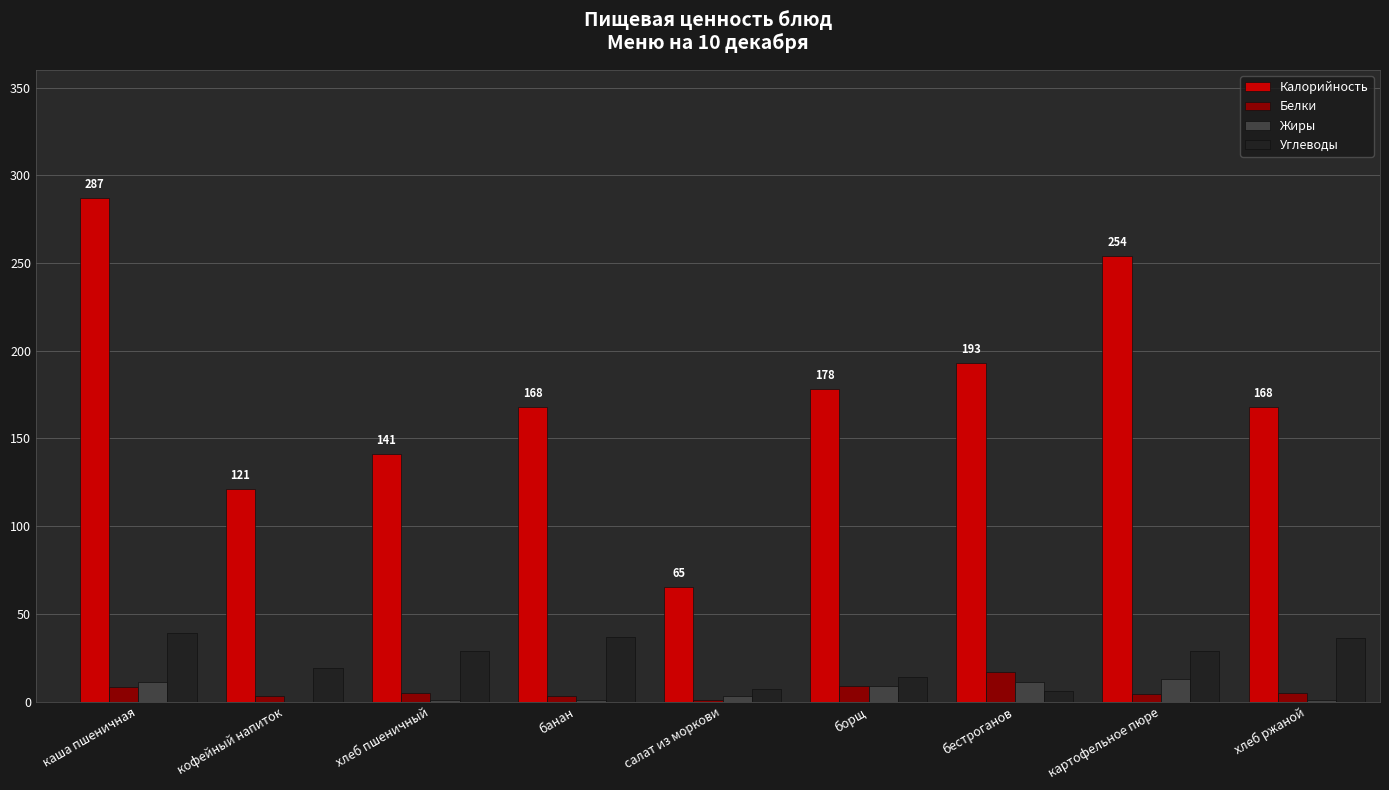

What is the total value across all series at каша пшеничная?

345